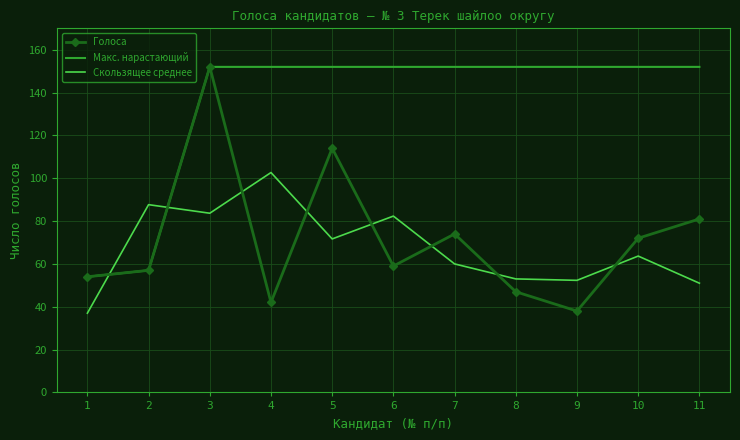

Which series has the largest total across all categories?

Макс. нарастающий